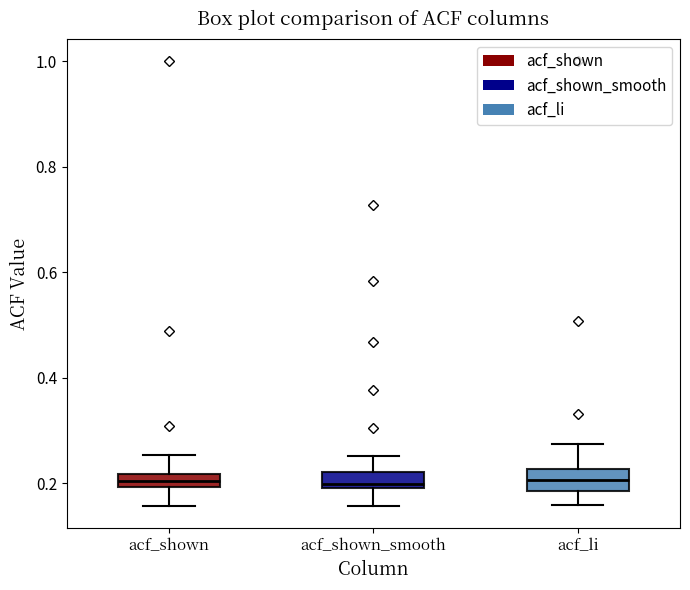

Where is the lower edge of the box for acf_li on the y-axis? The values are not printed on the chart, so give them approximately, as read against the axis.

0.18